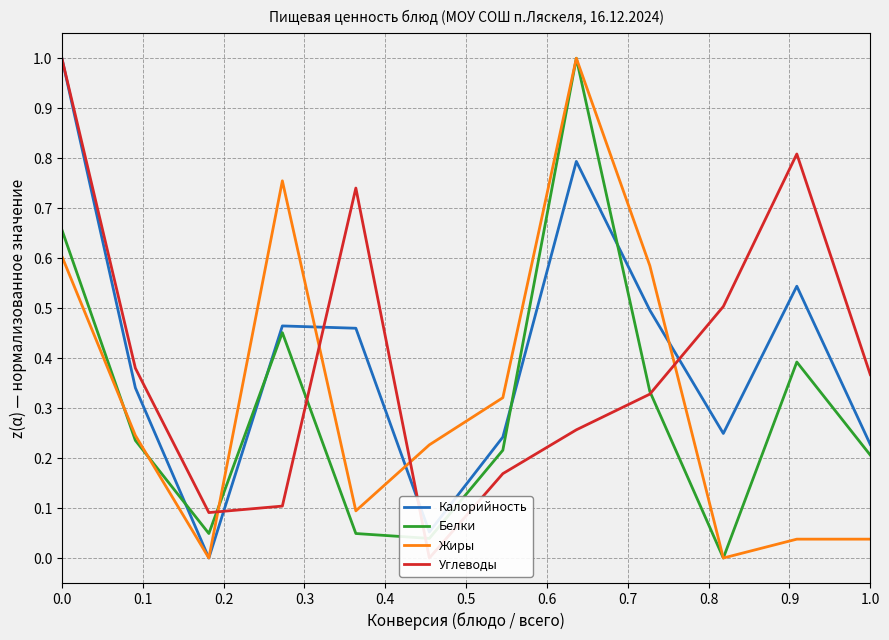

How many times do Белки and Калорийность cross each other?

4